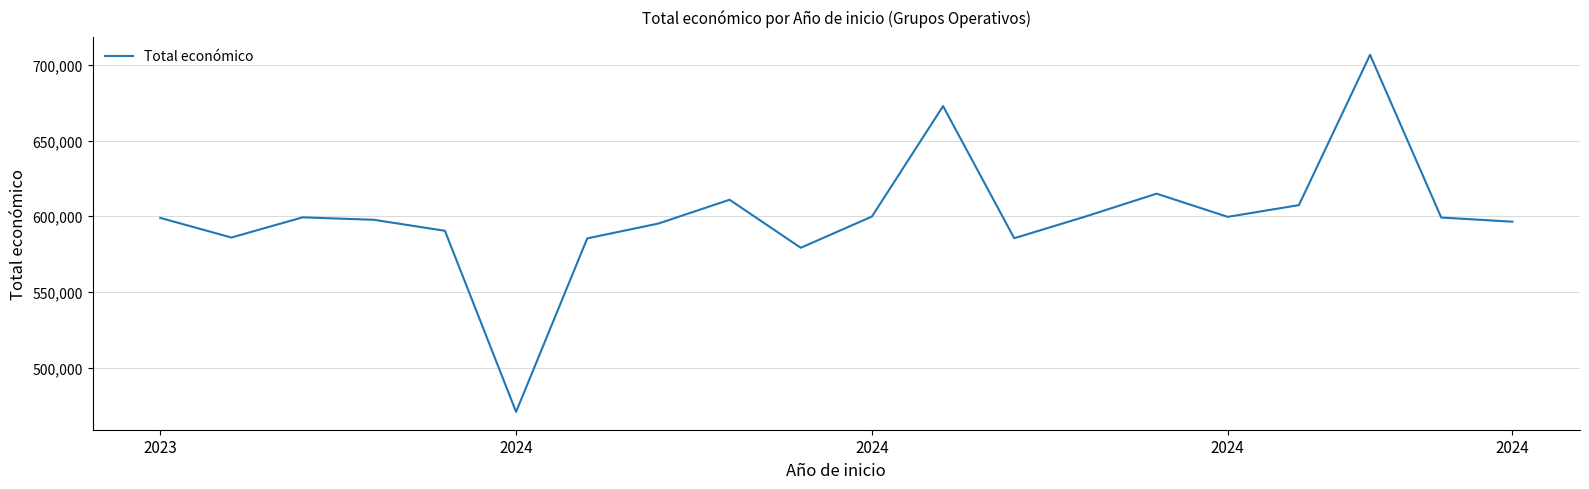

How many lines are shown in the chart?

1